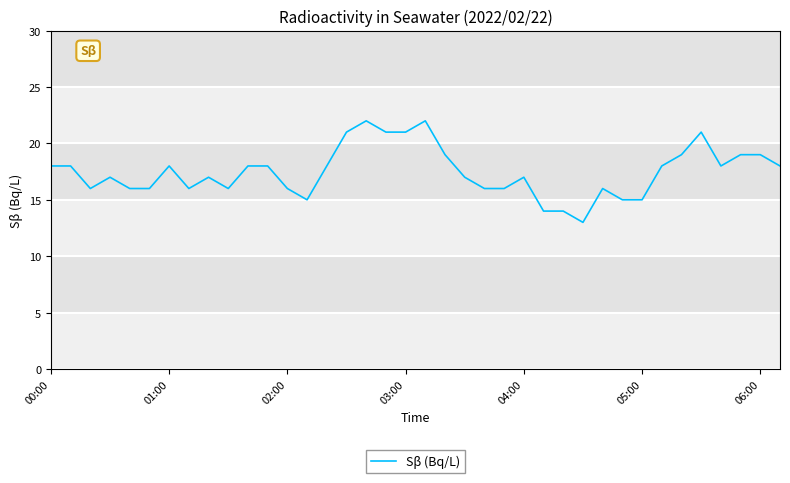

What is the difference between the maximum and minimum values?

9